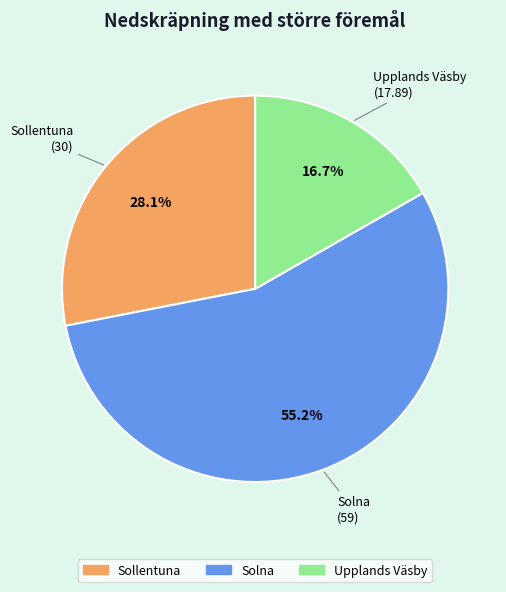

Which category has the biggest portion of the pie?

Solna